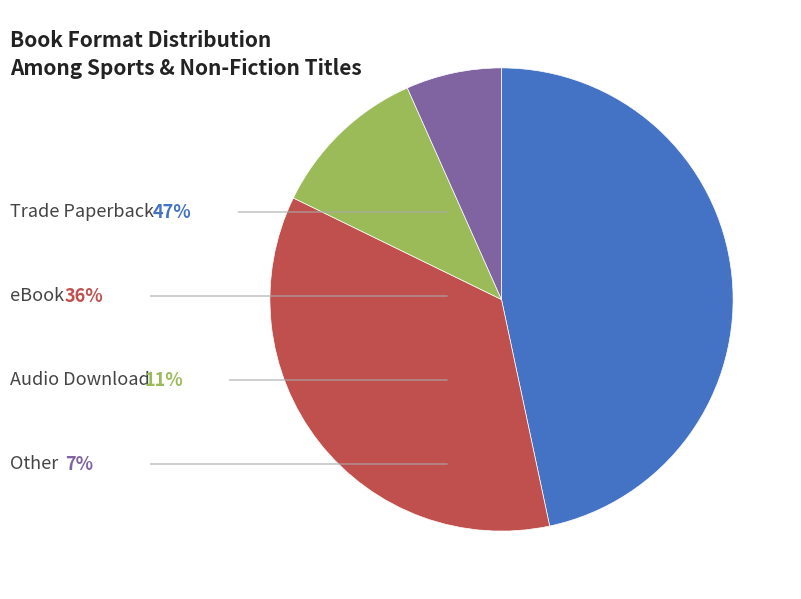

Is there a majority slice in this chart?

No